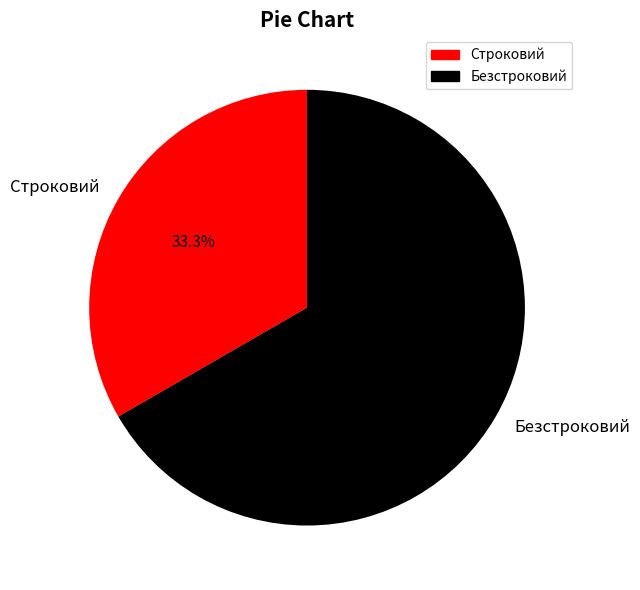

To the nearest percent, what percentage of the pie is Строковий?

33%